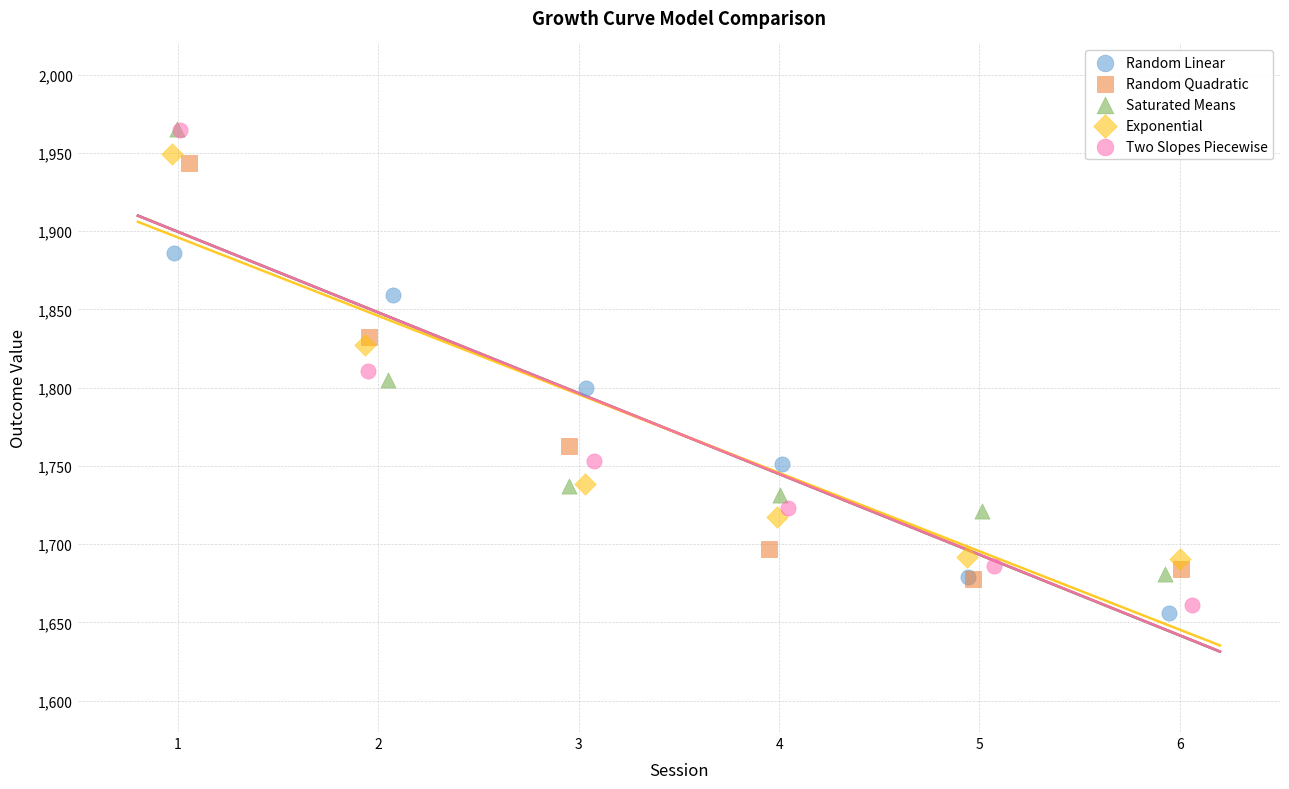

Which series has the widest spread of Y values?

Two Slopes Piecewise